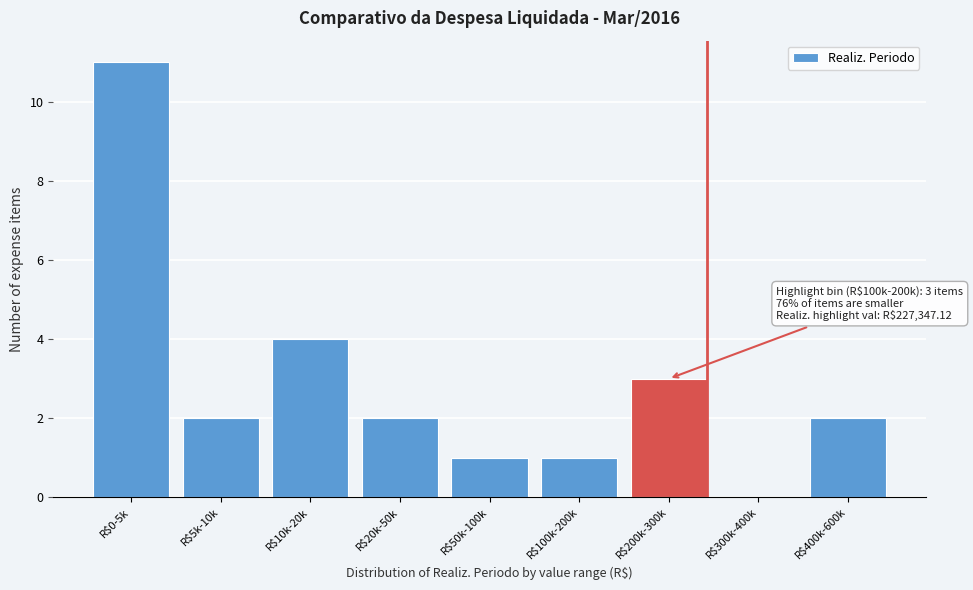

What is the greatest value displayed?

11